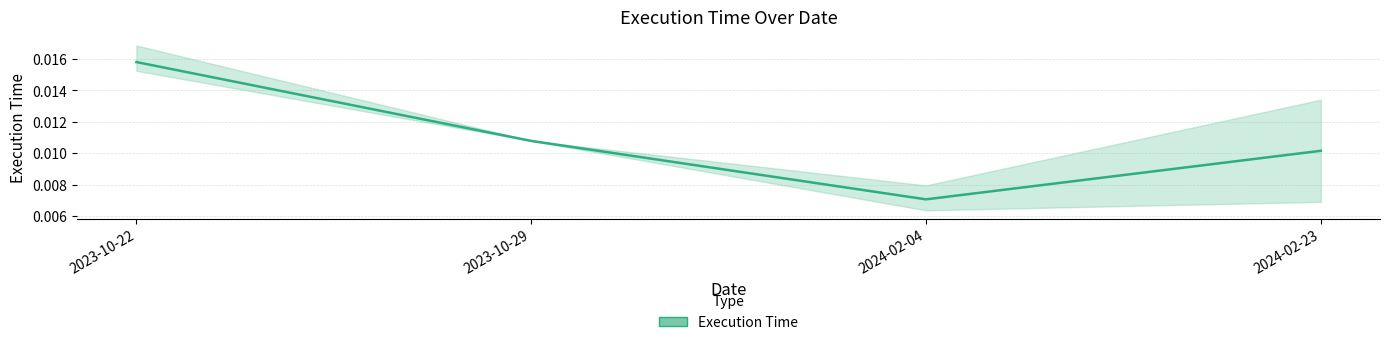

Count the number of data series in this chart.

1